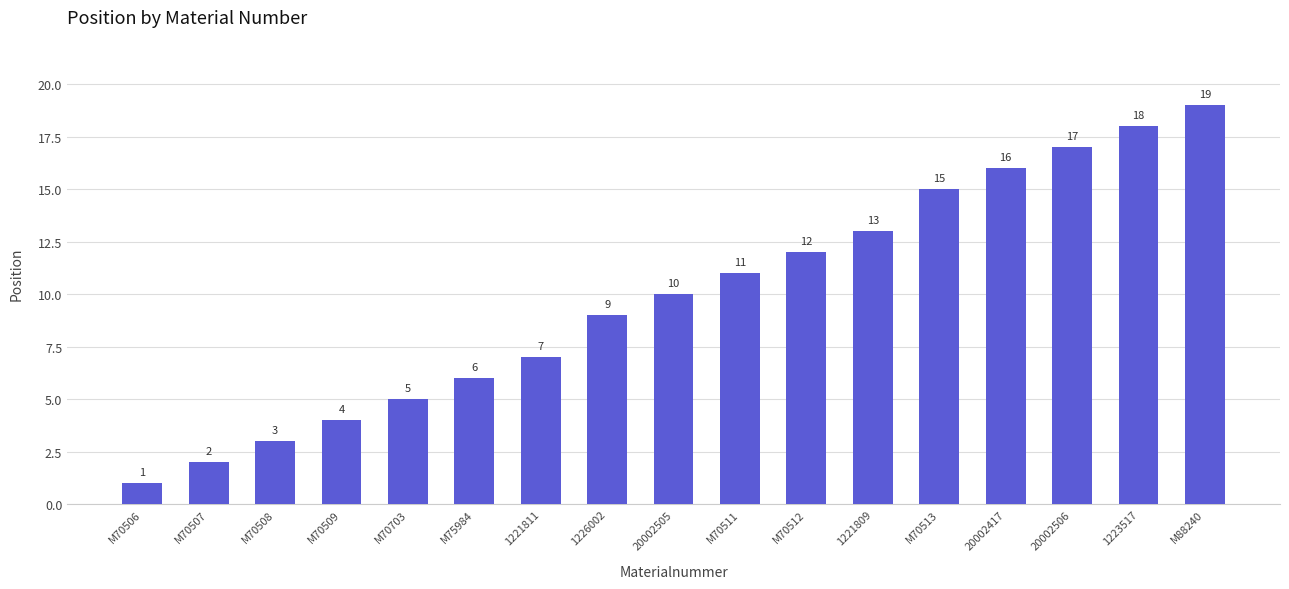

Is it true that the value at 1223517 is 32?

False